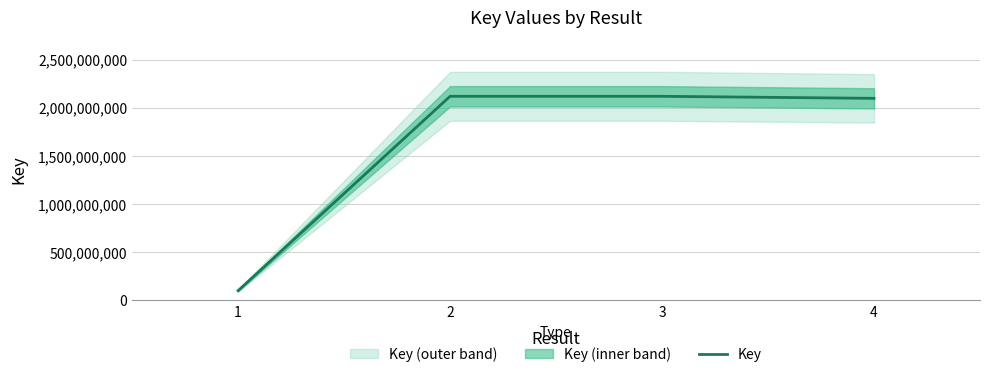

What is the sum of the values at 3 and 2?

4240799041